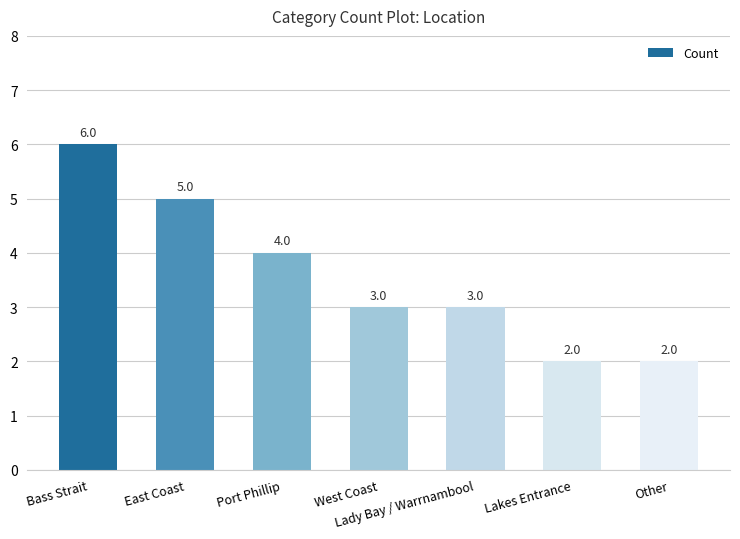

What is the sum of all values?

25